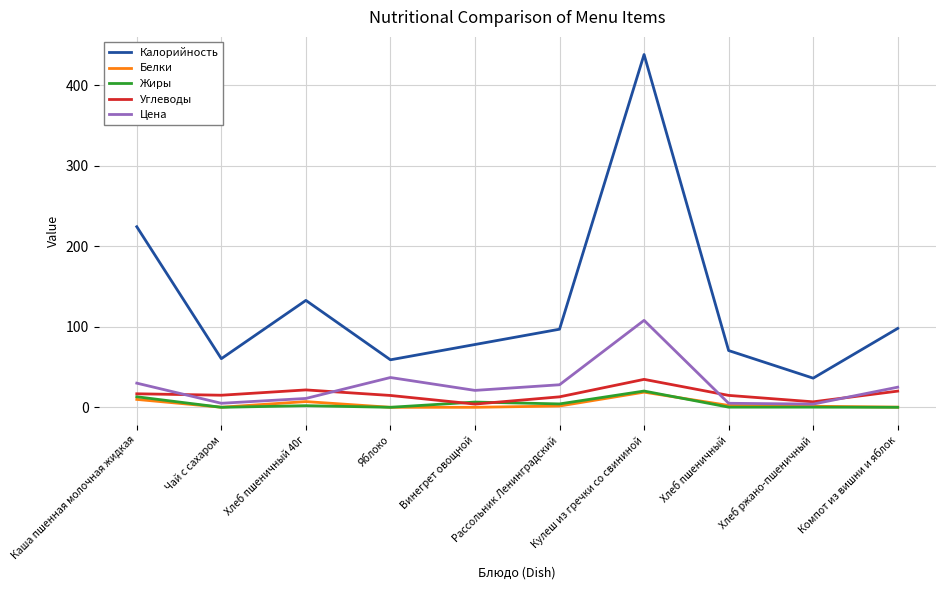

Which label corresponds to the largest value in the chart?

Кулеш из гречки со свининой